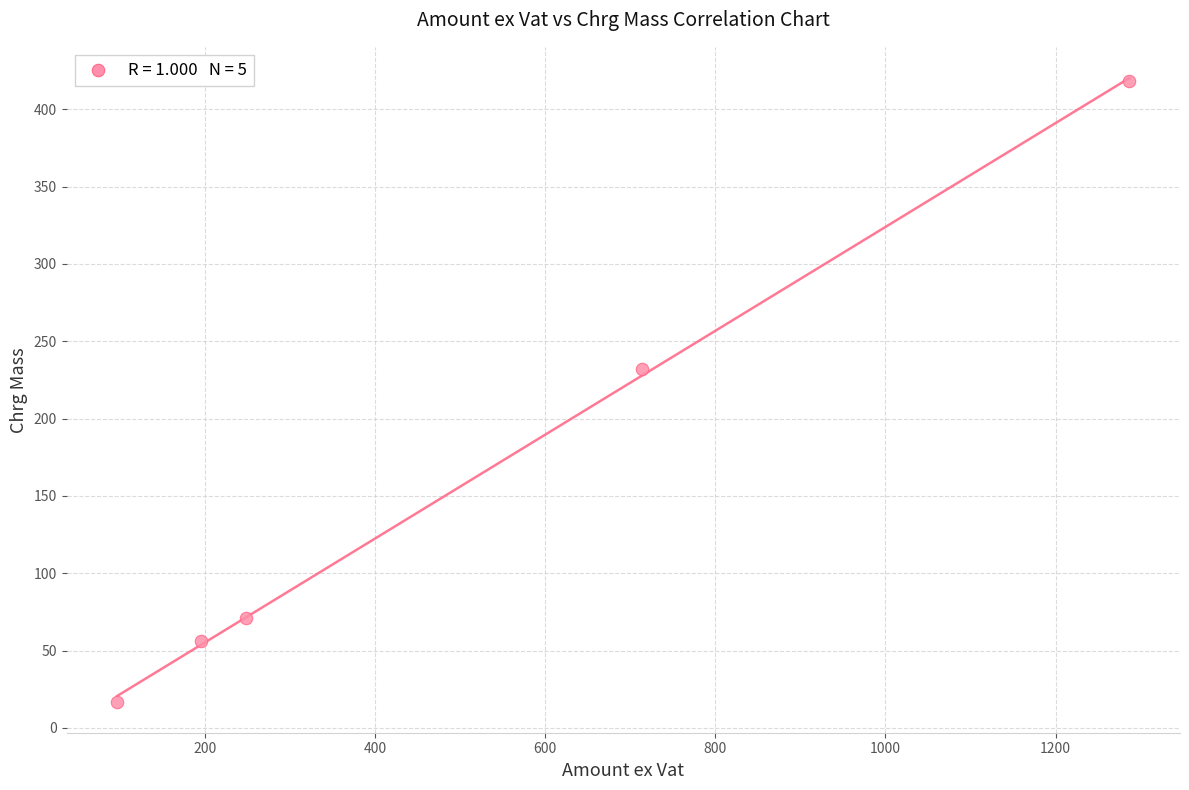

What Y value in the scatter plot is closest to 217?

232